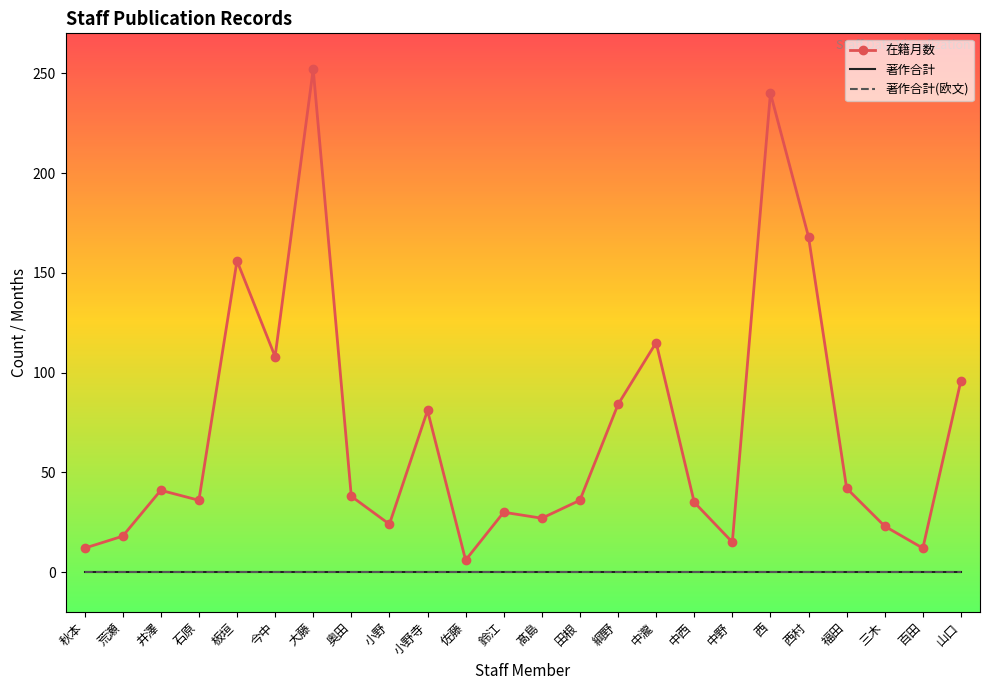

Where is 著作合計(欧文) nearest to the value 0?

秋本